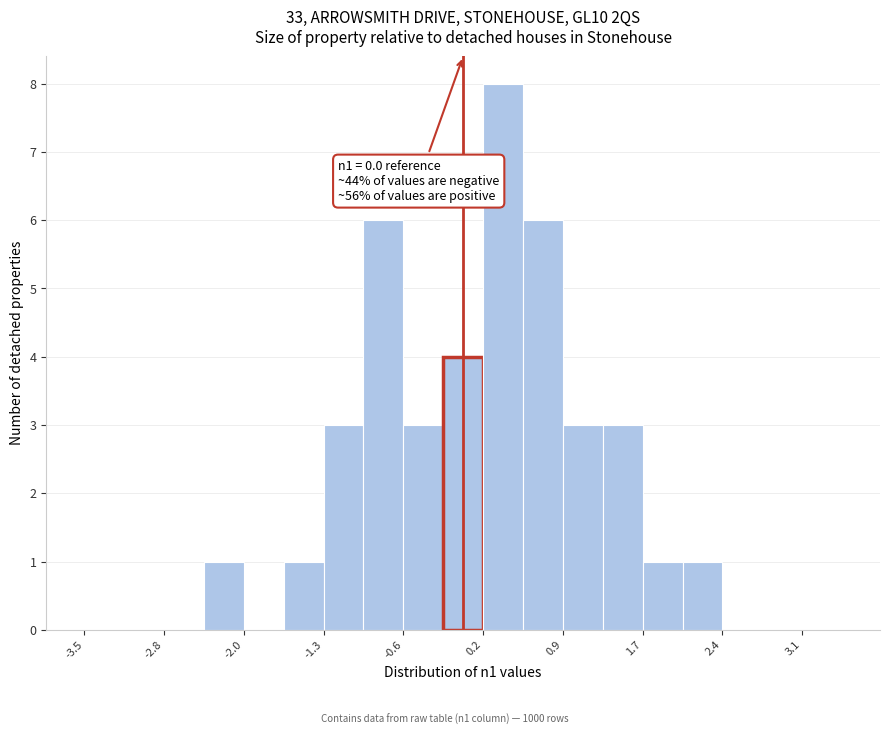

Read against the x-axis, roughly where is the centre of the tallest bar?

0.4